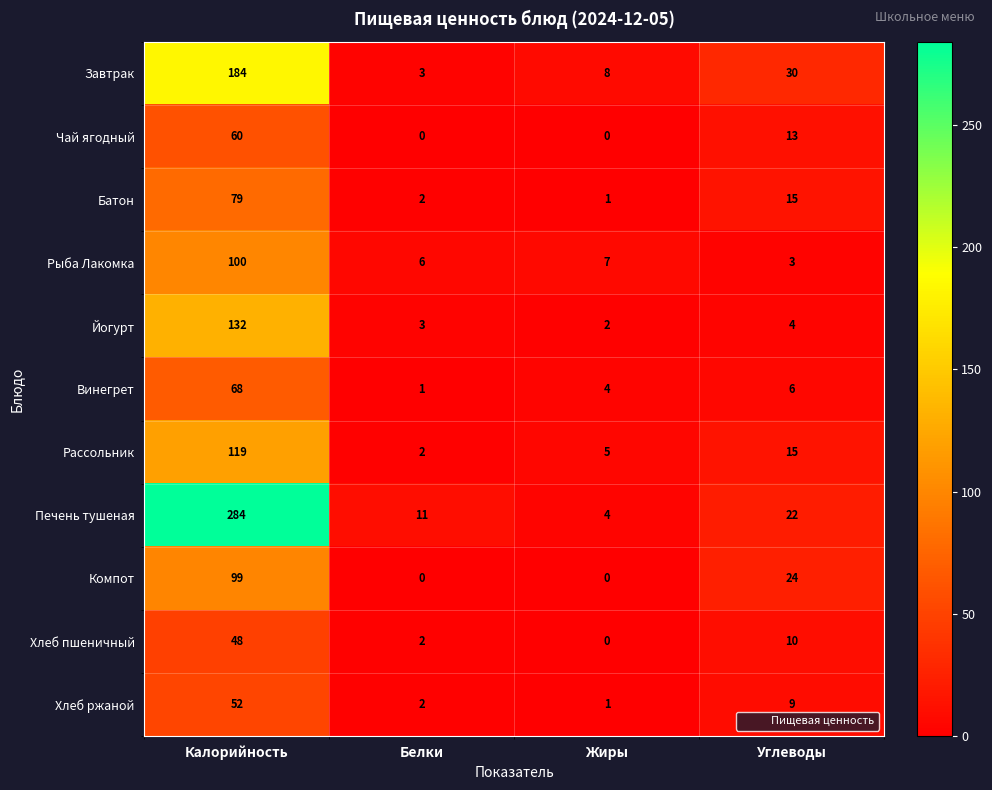

How many values in Компот are above zero?

2